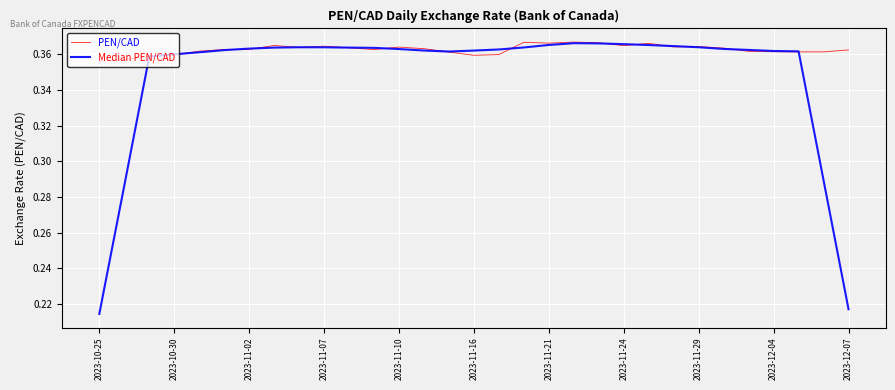

Which series has the largest range (max minus min)?

Median PEN/CAD